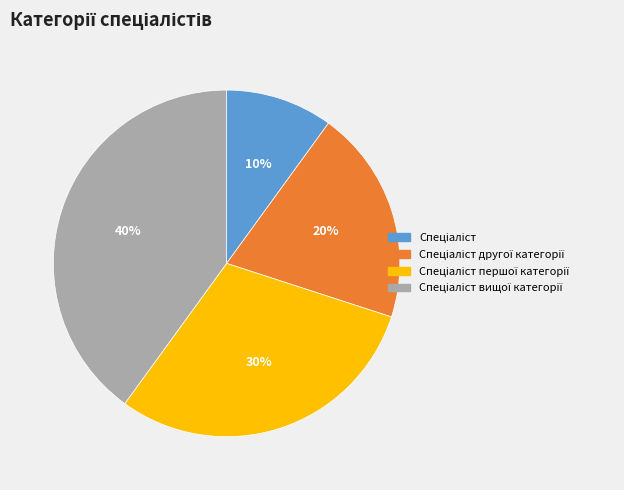

To the nearest percent, what is the difference between the largest and smallest slice percentages?

30%